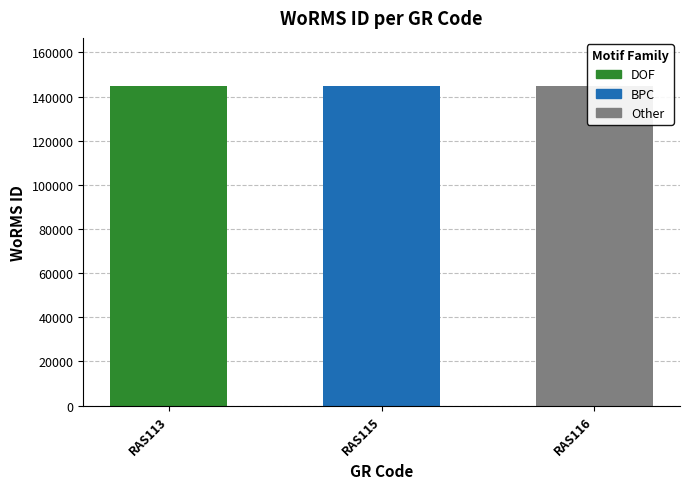

At which category does the chart reach its minimum across all series?

RAS115